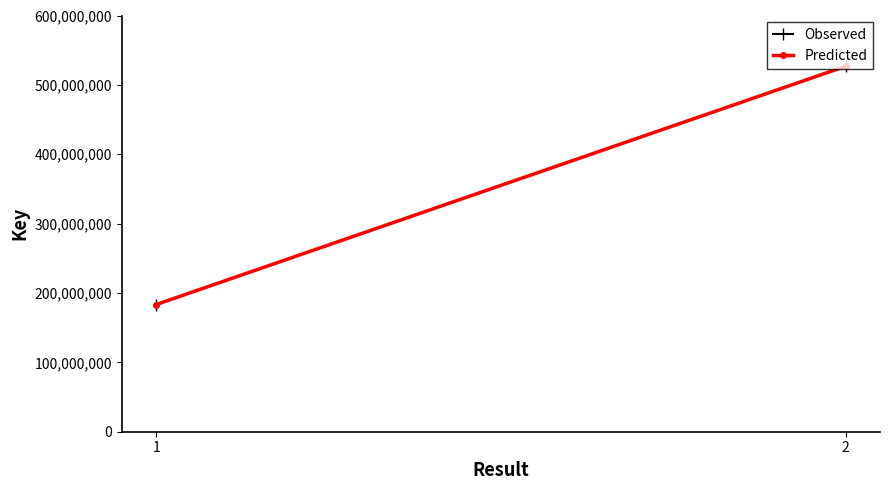

The Predicted series shows 122822823 at 1. True or false?

False